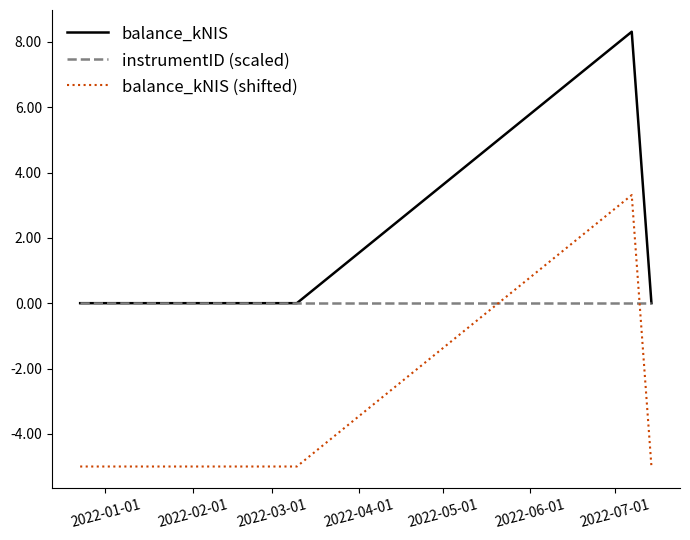

Which series has the largest total across all categories?

balance_kNIS